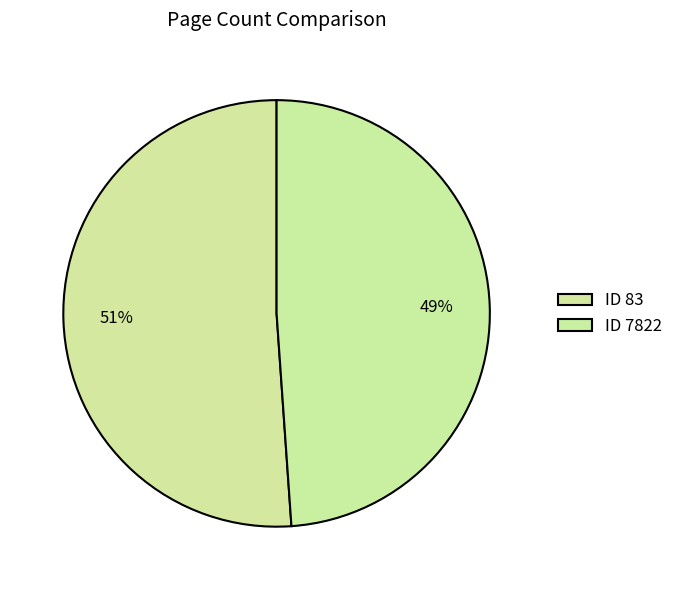

Count the number of slices in the pie.

2